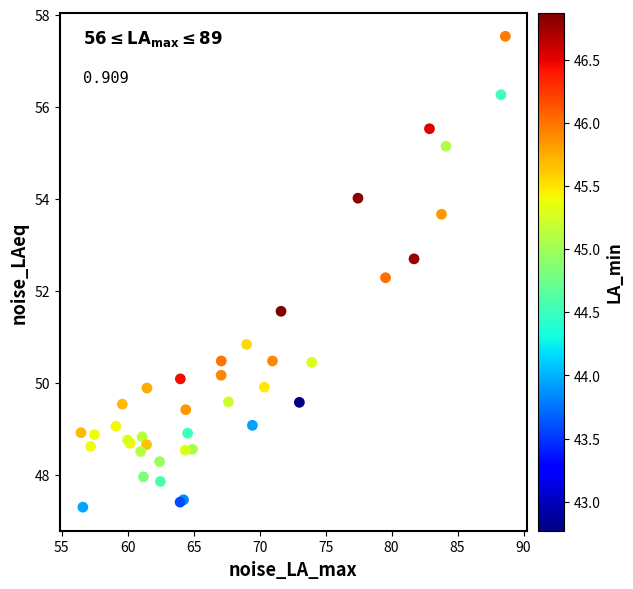

What Y value in the scatter plot is closest to 52?

52.3